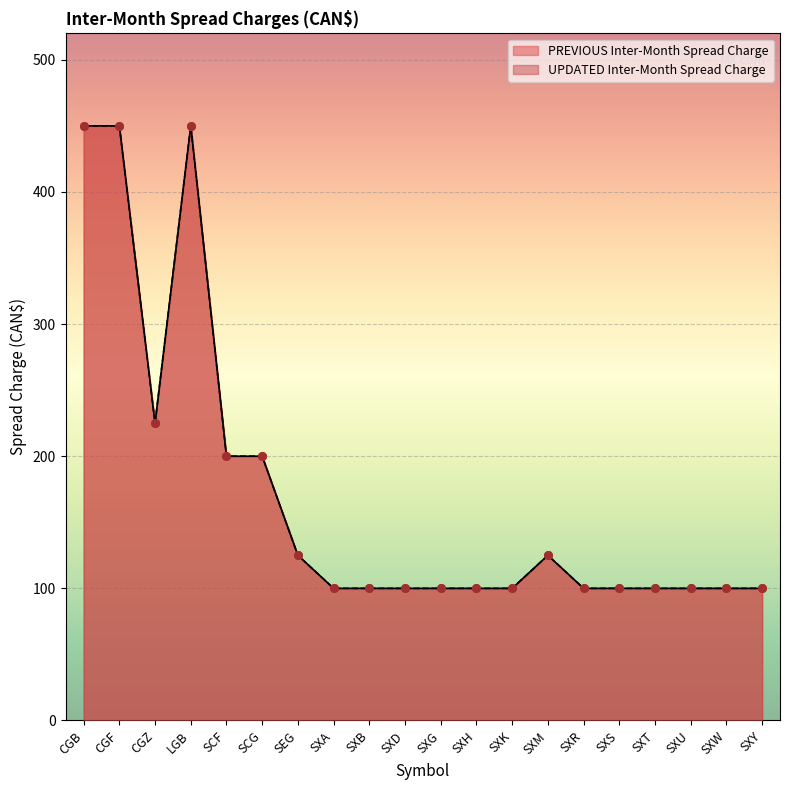

Which series has the largest Y range (max minus min)?

PREVIOUS Inter-Month Spread Charge